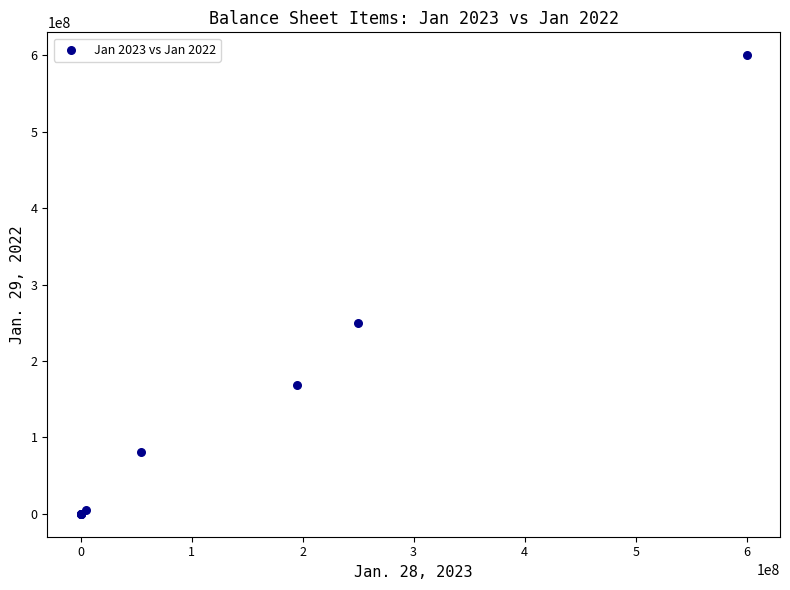

What Y value in the scatter plot is closest to 300000000?

249566000.0